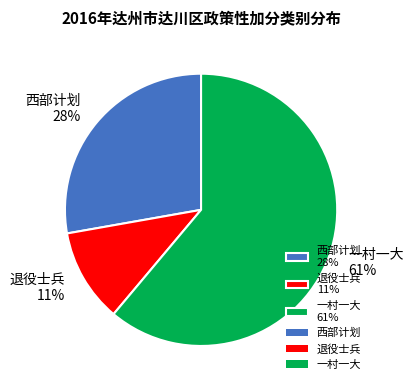

Do 西部计划 28% and 退役士兵 11% together represent more than half of the pie?

No